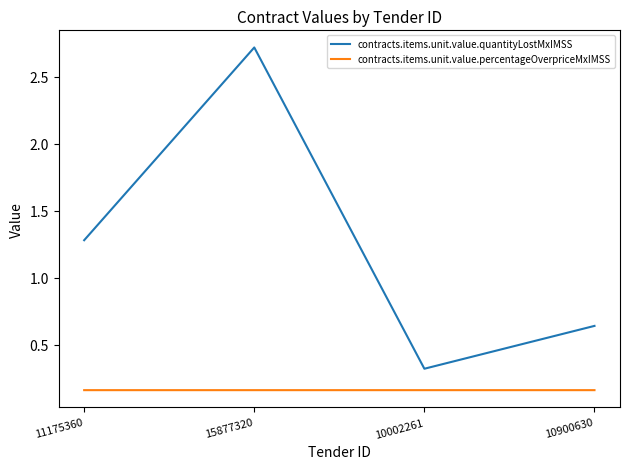

How many contracts.items.unit.value.quantityLostMxIMSS values are between 0 and 2?

3